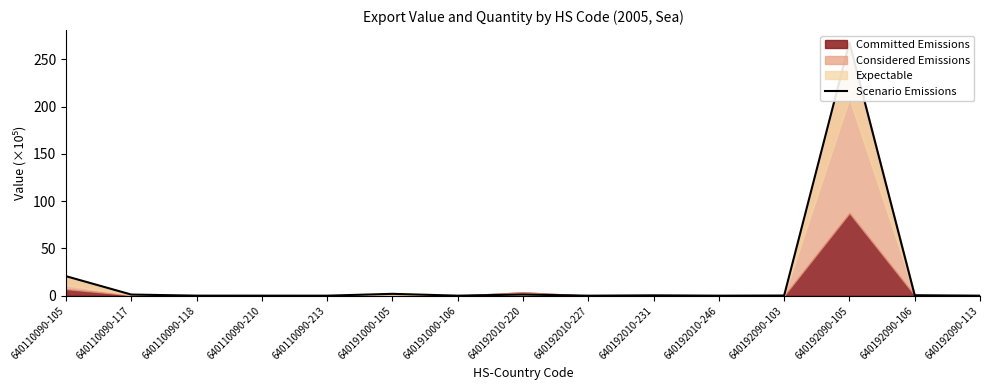

Reading left to right, transcribe all the data shown in this chart.

20.6	1.2	0.0	0.0	0.0	2.0	0.0	1.2	0.0	0.4	0.0	0.2	267.7	0.5	0.0